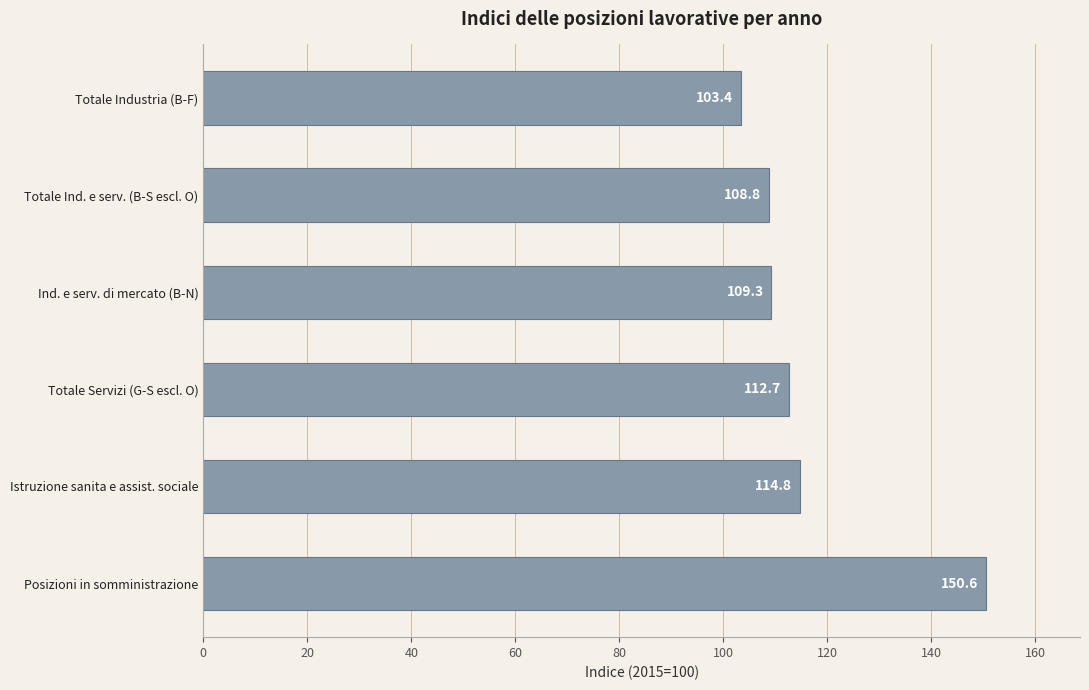

Rank the categories by value from lowest to highest.

Totale Industria (B-F), Totale Ind. e serv. (B-S escl. O), Ind. e serv. di mercato (B-N), Totale Servizi (G-S escl. O), Istruzione sanita e assist. sociale, Posizioni in somministrazione